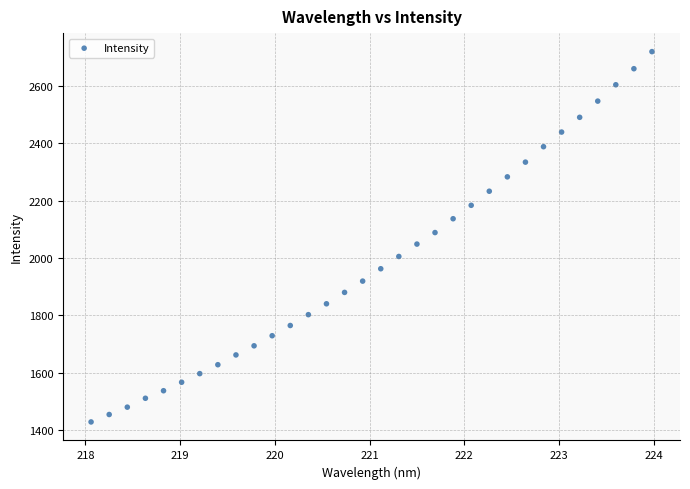

What is the range of Y values (max minus min)?

1293.1